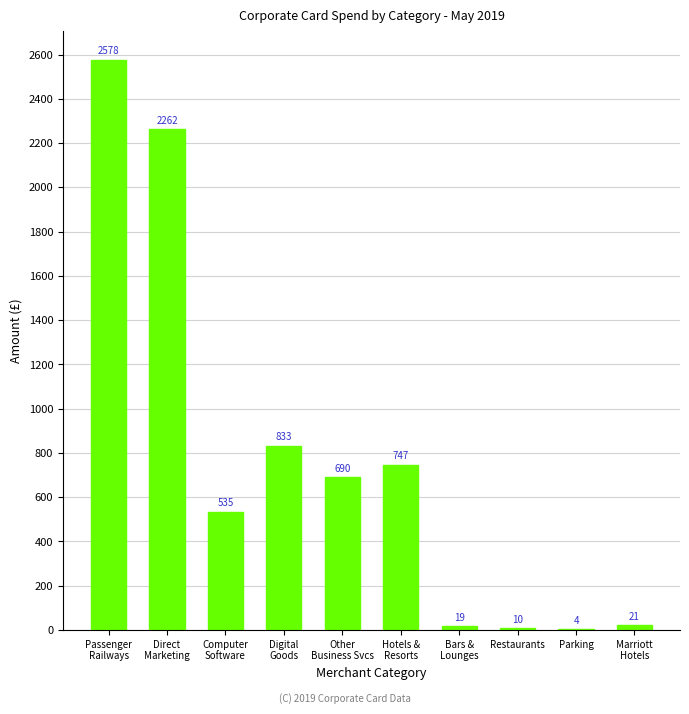

True or false: the data shows 4.2 at Parking.

True